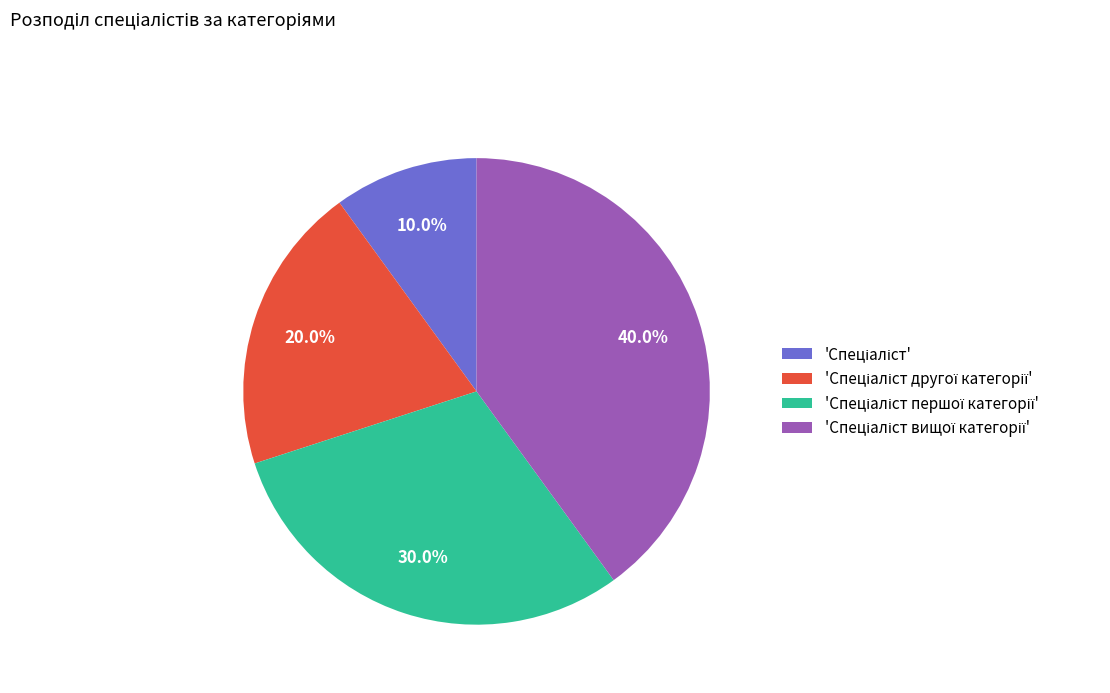

Does any single category account for the majority?

No